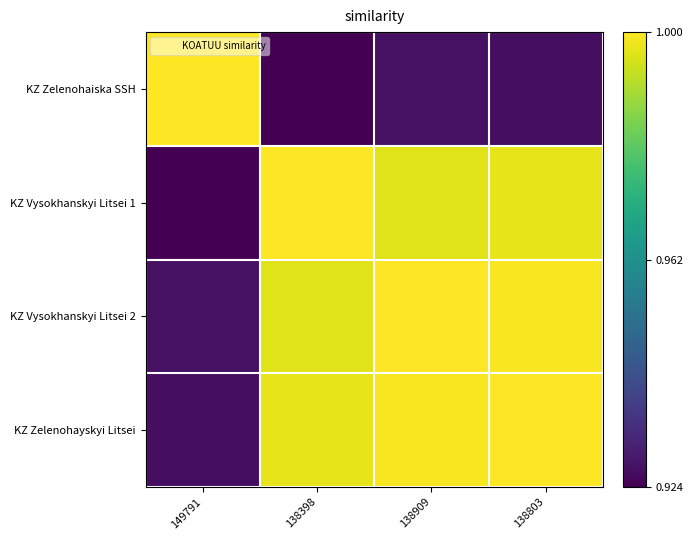

How many series are shown in this chart?

4